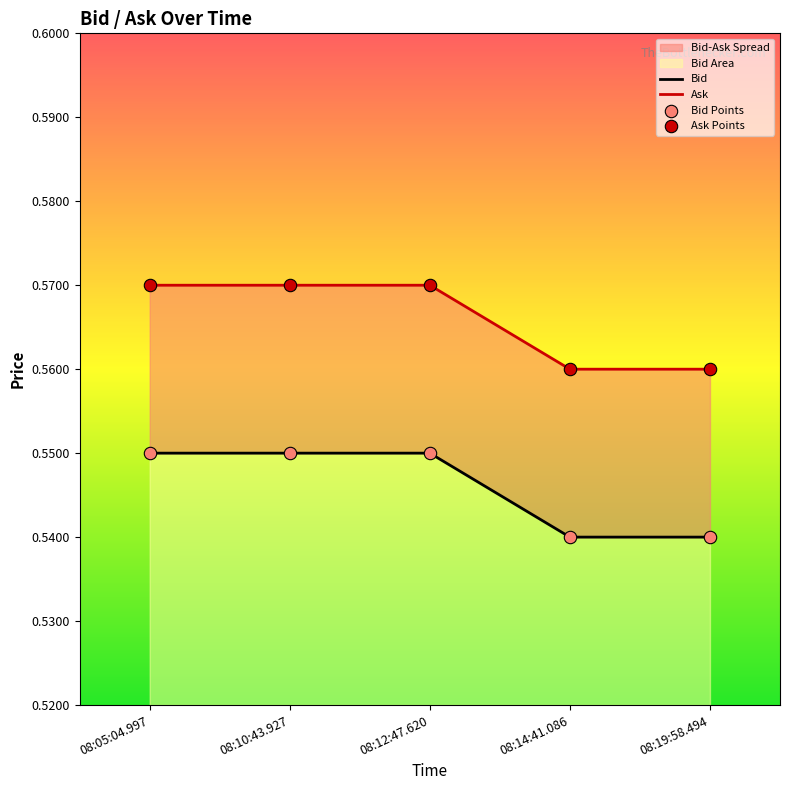

At how many categories does at least one series exceed 0?

5